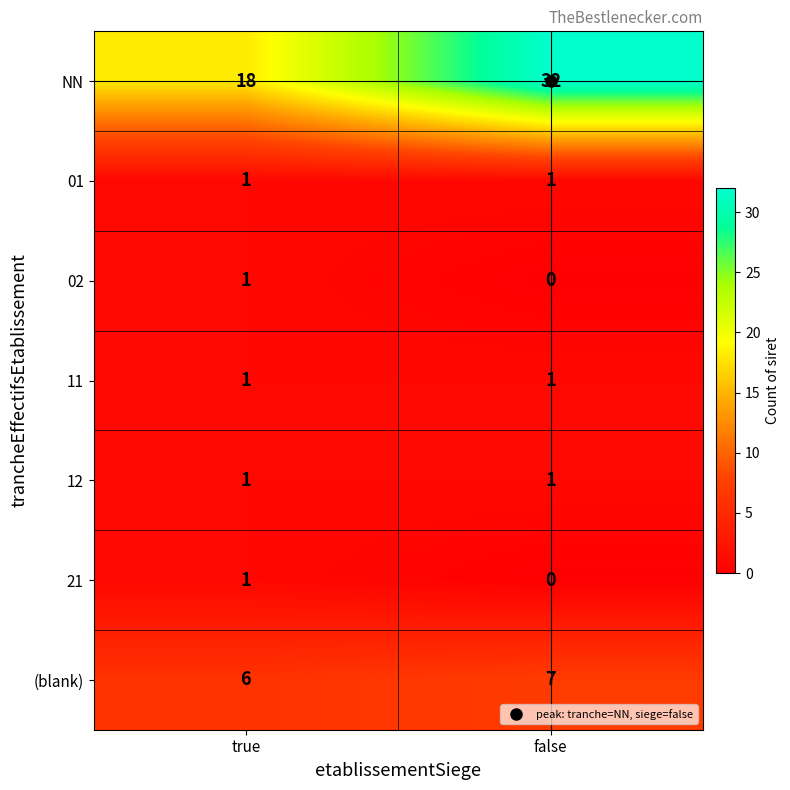

At which category is the sum across all series the highest?

false